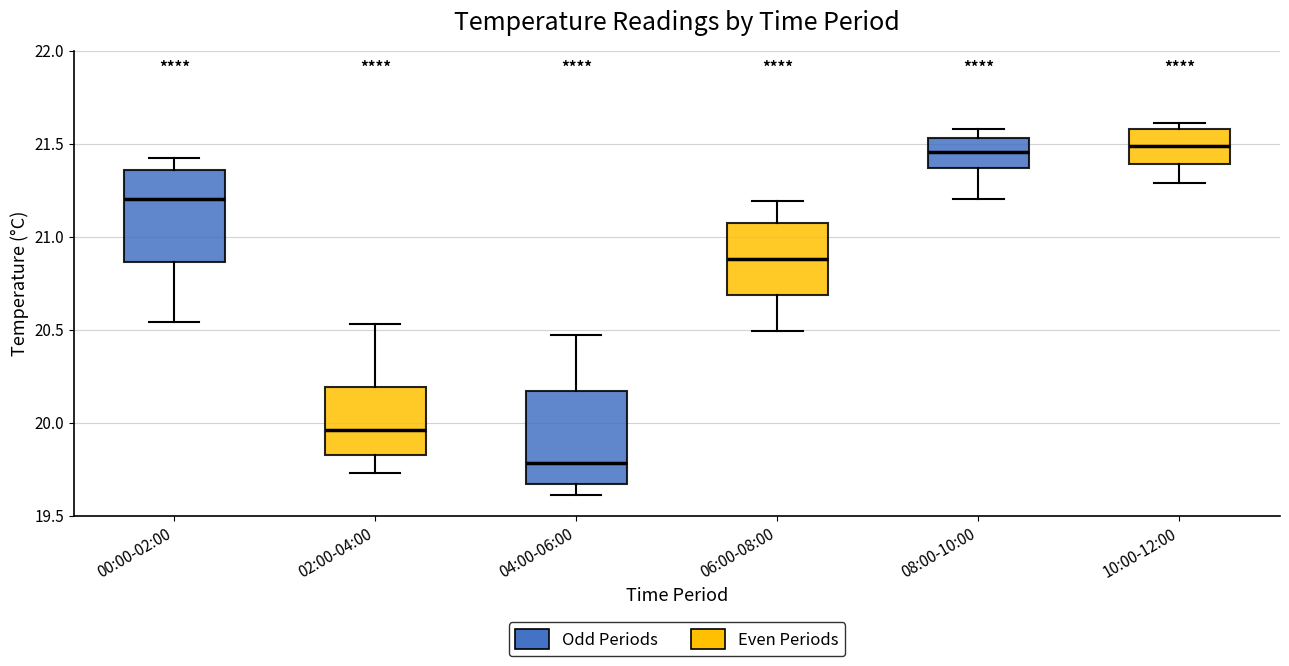

Reading left to right, transcribe this box plot: for each box, give where its median line is, the range the box spans, and where its two whiskers end, as read against the y-axis. The values are not printed on the chart, so give them approximately, as read against the axis.

00:00-02:00: median 21.20, box 20.85 to 21.35, whiskers 20.55 to 21.40
02:00-04:00: median 19.95, box 19.85 to 20.20, whiskers 19.75 to 20.55
04:00-06:00: median 19.80, box 19.65 to 20.15, whiskers 19.60 to 20.45
06:00-08:00: median 20.90, box 20.70 to 21.10, whiskers 20.50 to 21.20
08:00-10:00: median 21.45, box 21.35 to 21.55, whiskers 21.20 to 21.60
10:00-12:00: median 21.50, box 21.40 to 21.60, whiskers 21.30 to 21.60 (just above the box's upper edge)